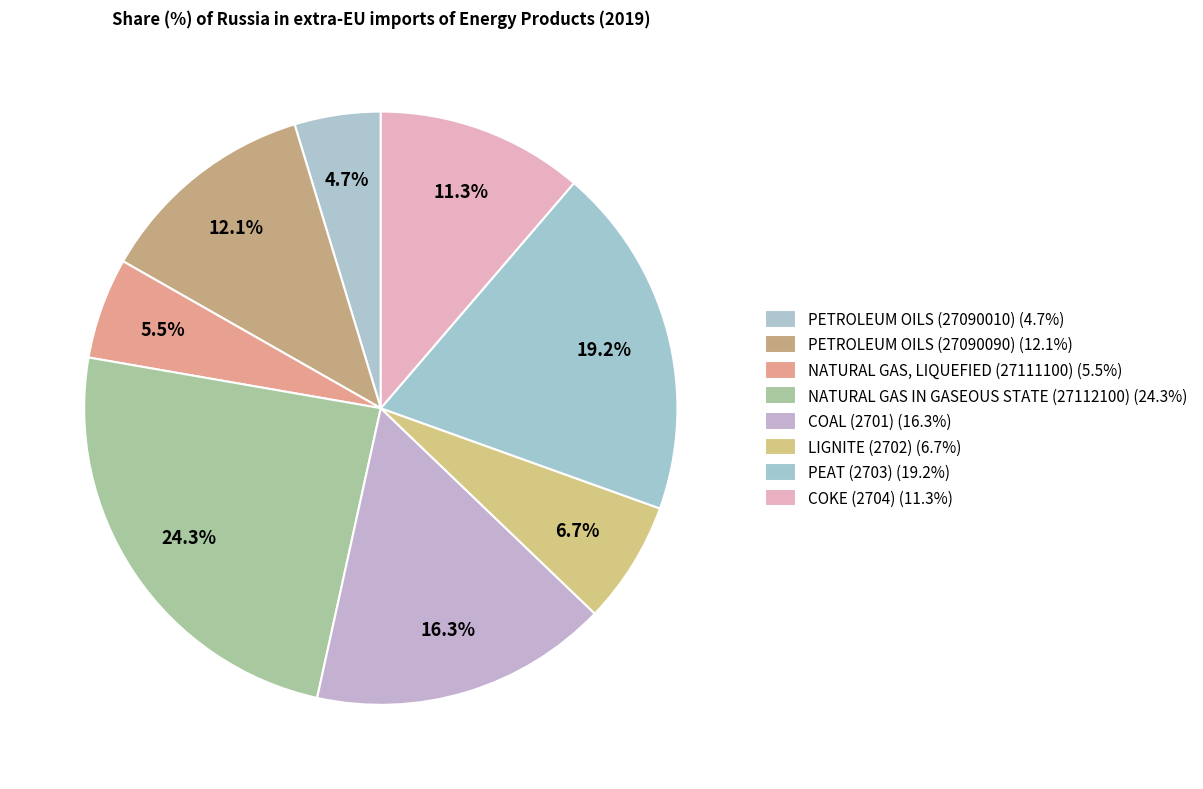

How much of the chart is everything except COAL (2701)?

83.7%